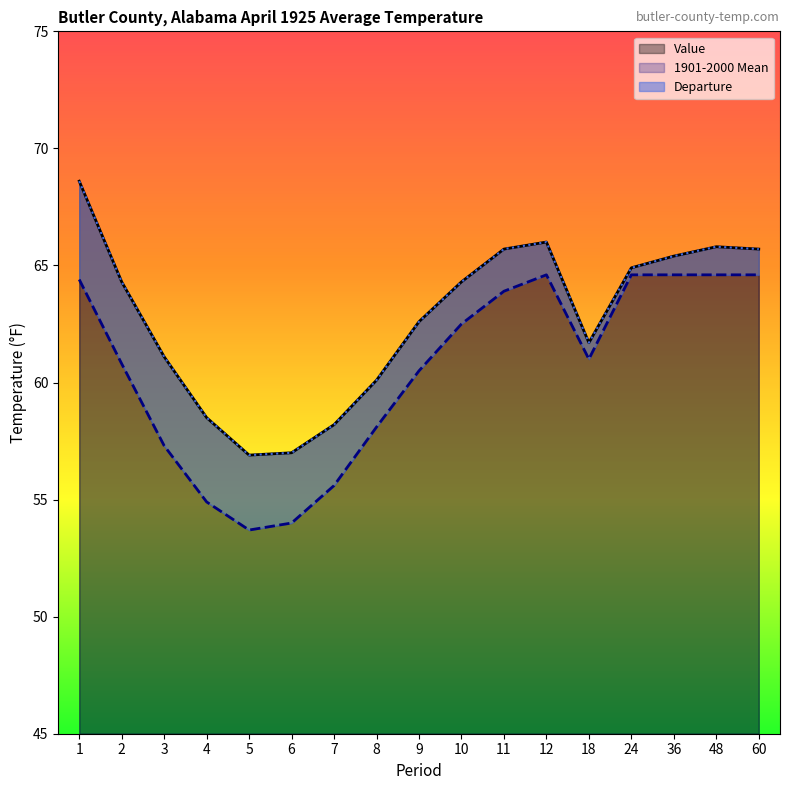

Which has a higher value, 9 or 7?

9